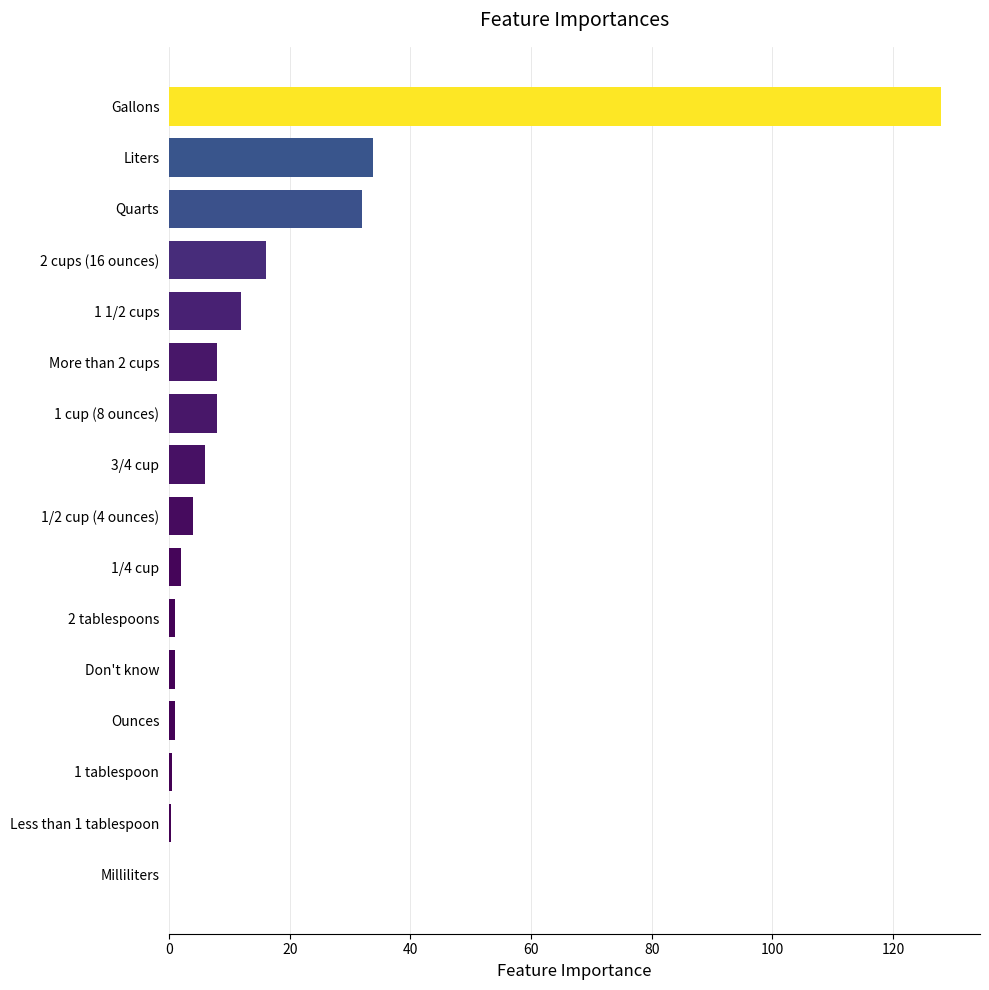

True or false: the data shows 12.6 at 1 cup (8 ounces).

False